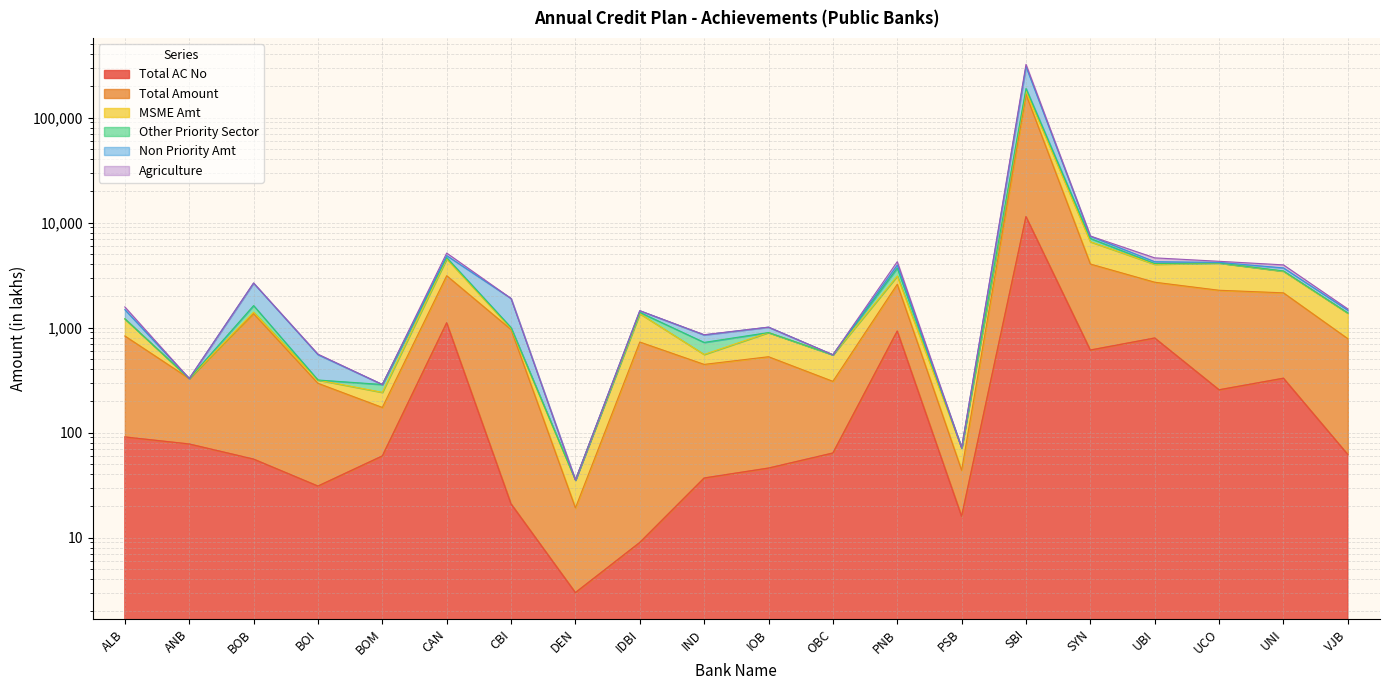

Does the chart have visible grid lines?

Yes